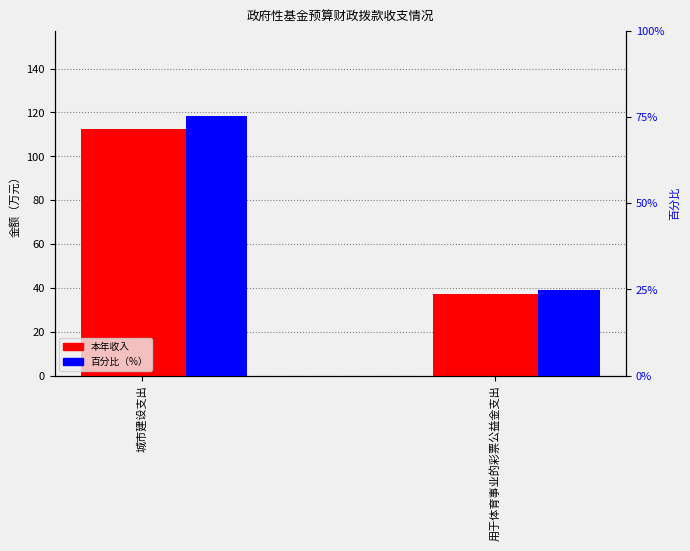

Where does the 本年收入 series first go above 112?

城市建设支出